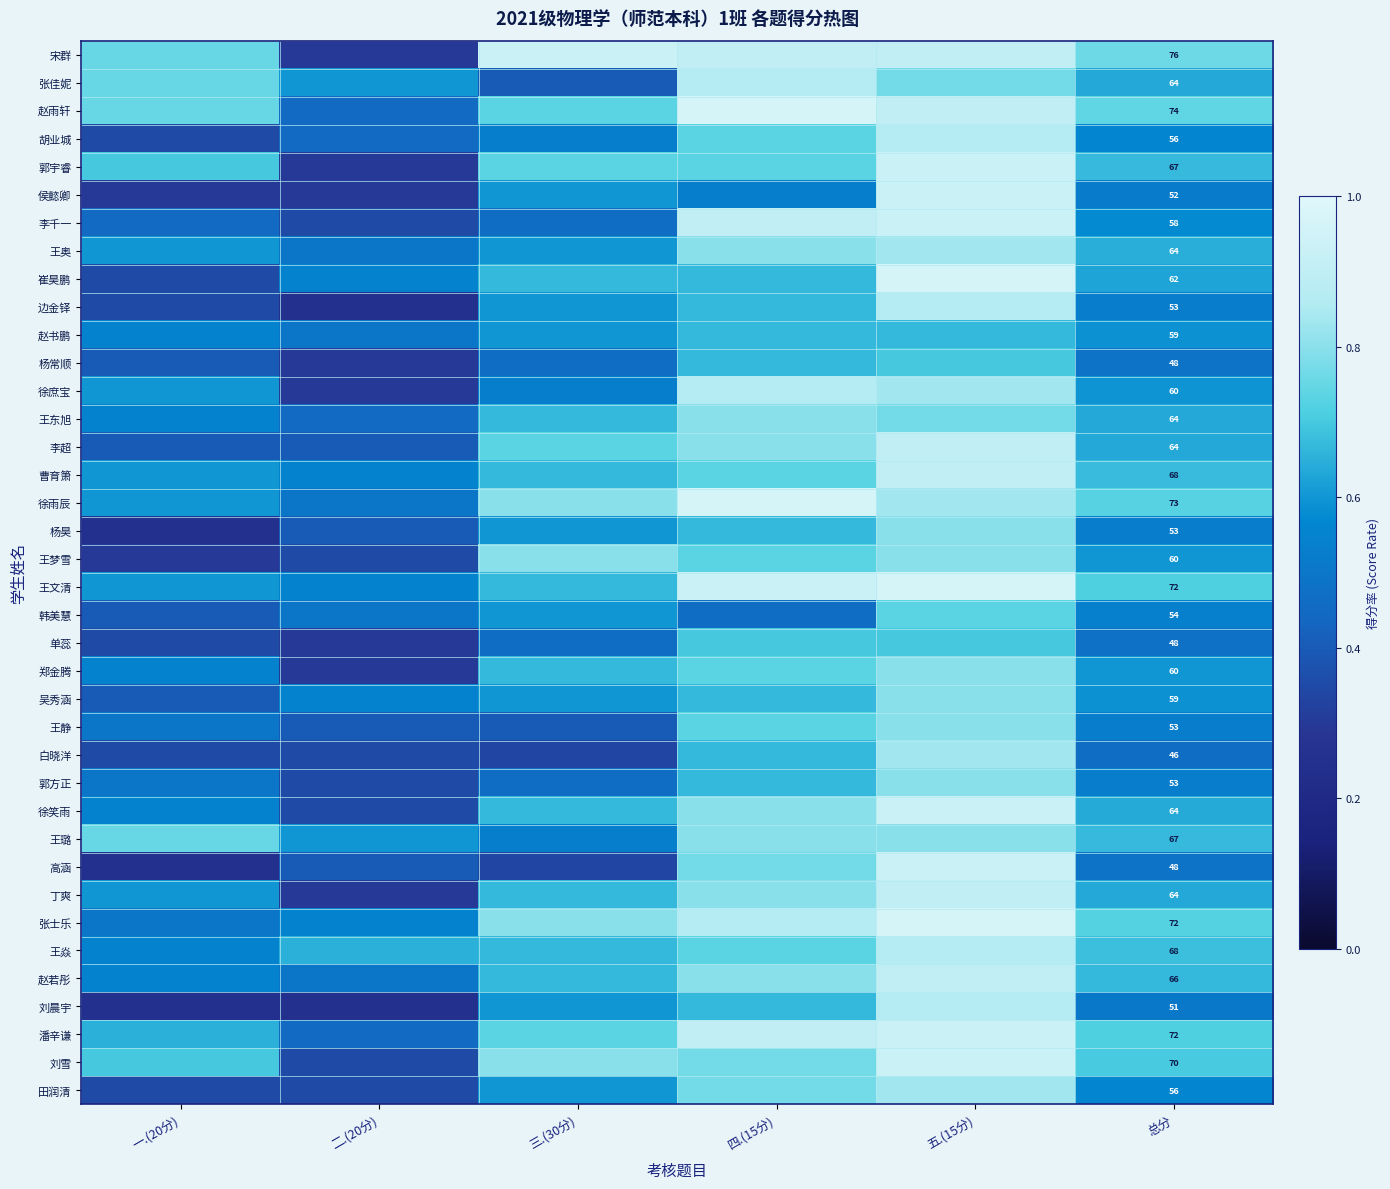

How many distinct data groups are displayed?

38